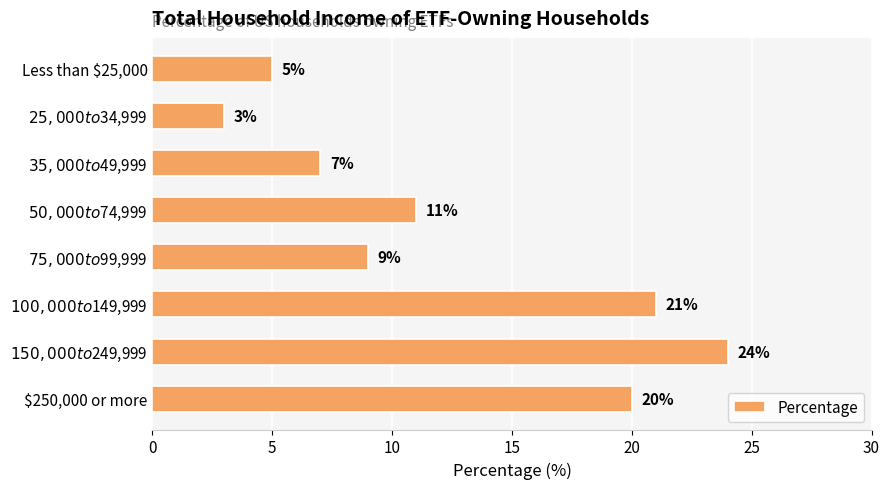

Count the number of categories in the chart.

8